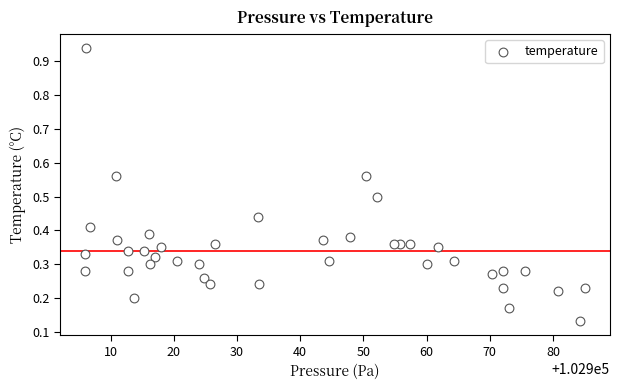

What is the range of X values (max minus min)?

79.1